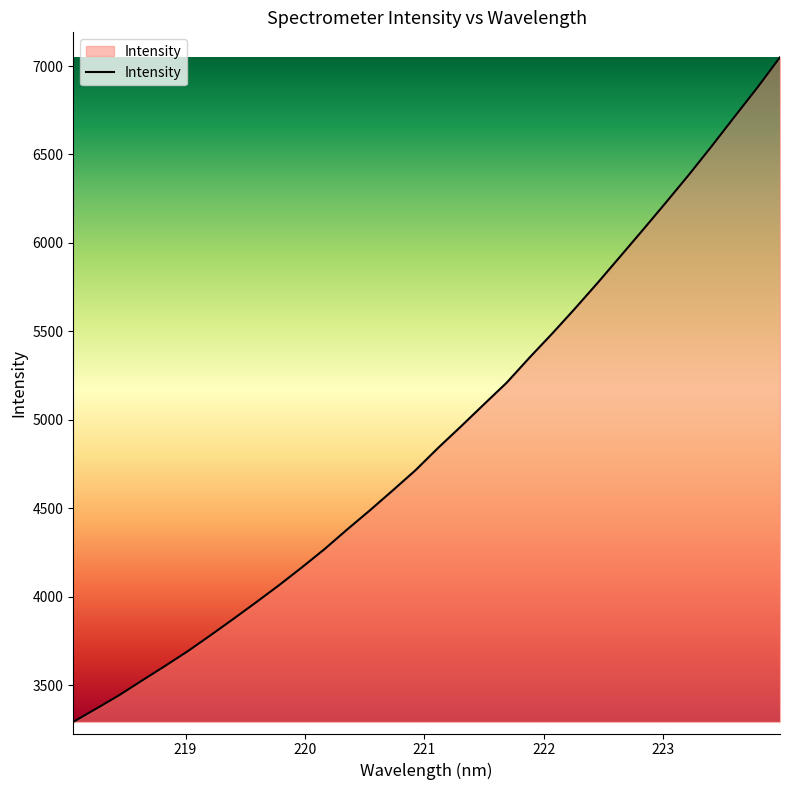

What is the difference between the maximum and minimum values?

3757.8